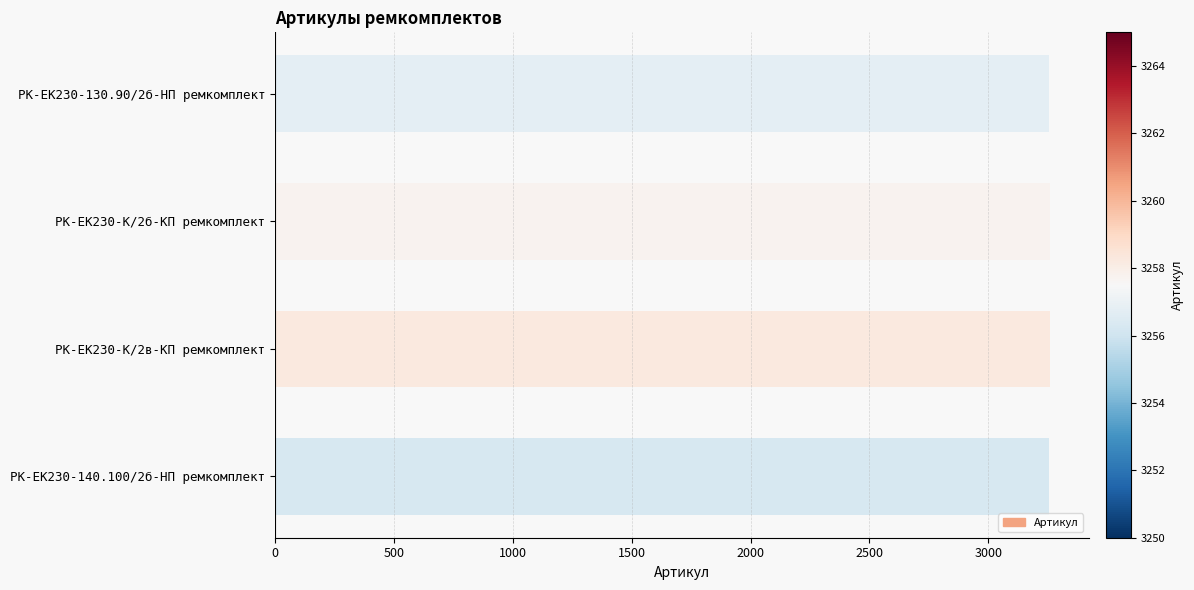

How many data points are less than 3258?

2